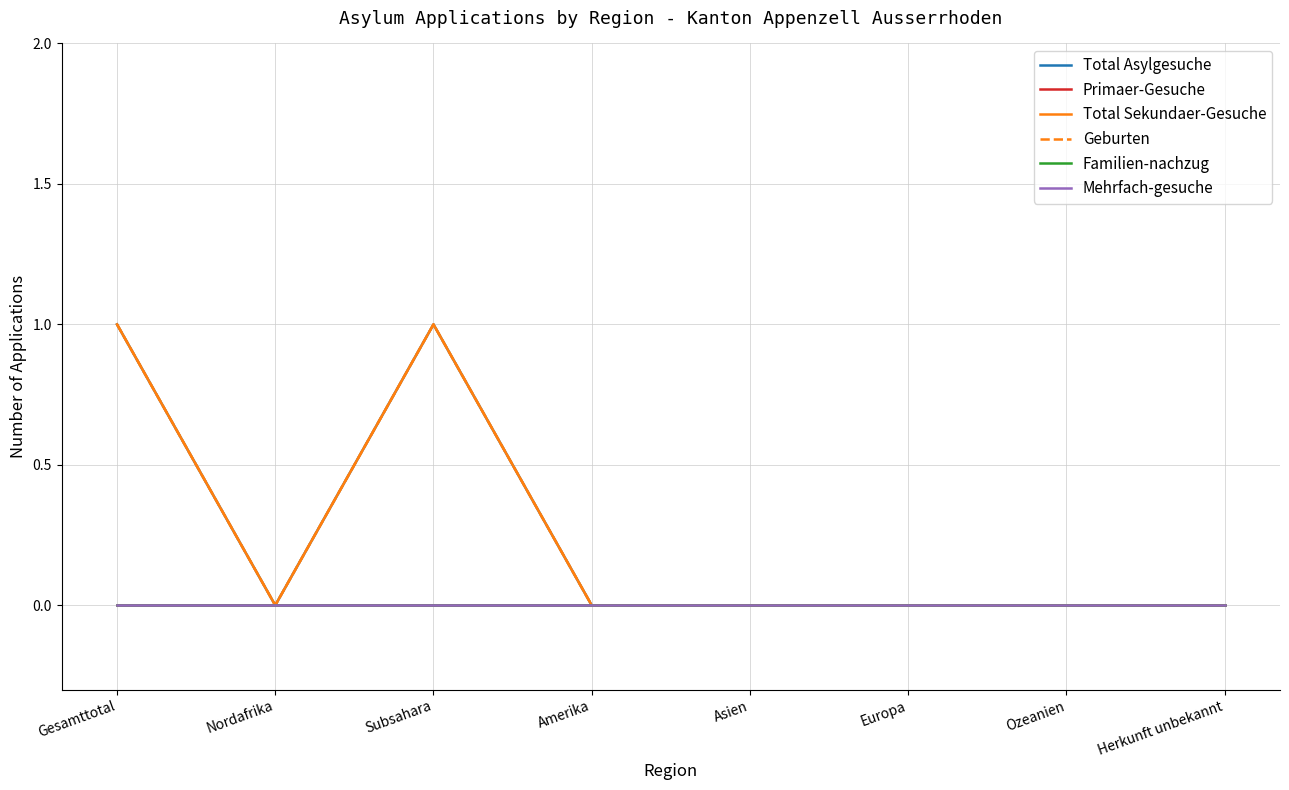

Which category has the lowest value in the Mehrfach-gesuche series?

Gesamttotal